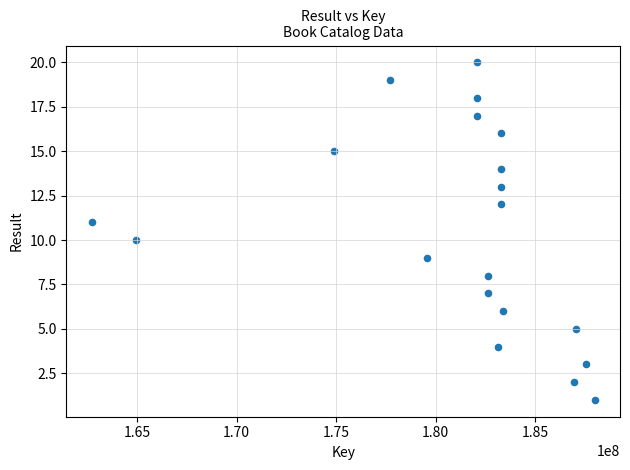

What is the range of X values (max minus min)?

25315511